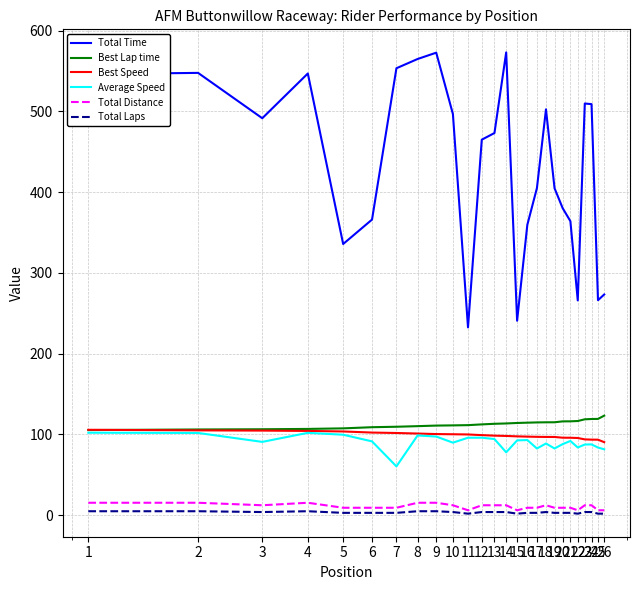

Count the number of data series in this chart.

6